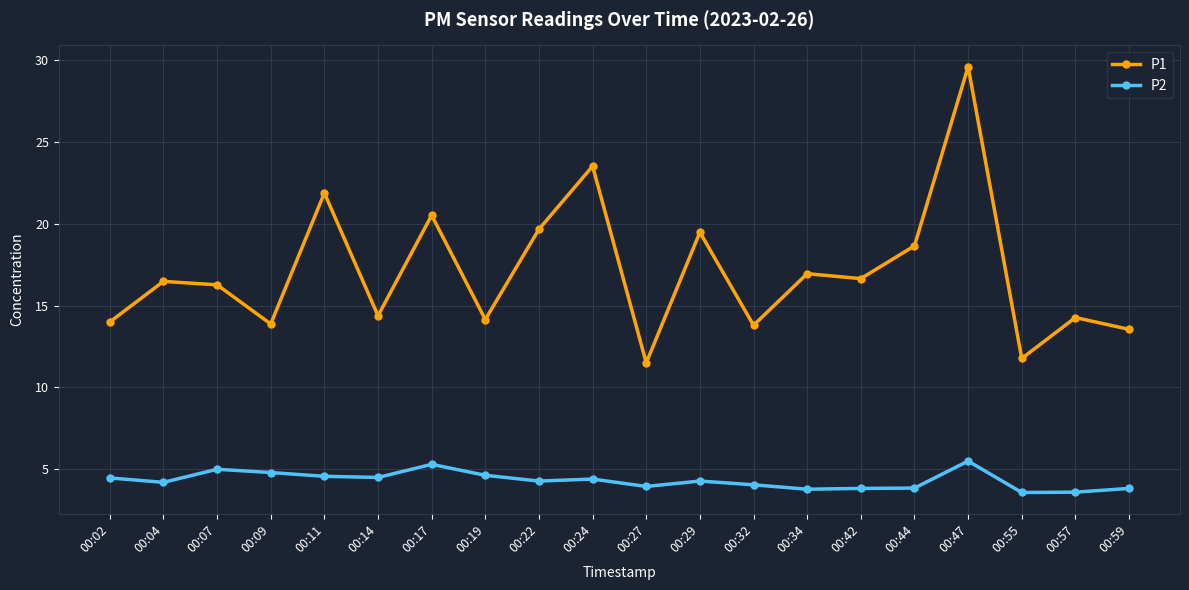

What is the difference between the highest and lowest values at 00:24?

19.1